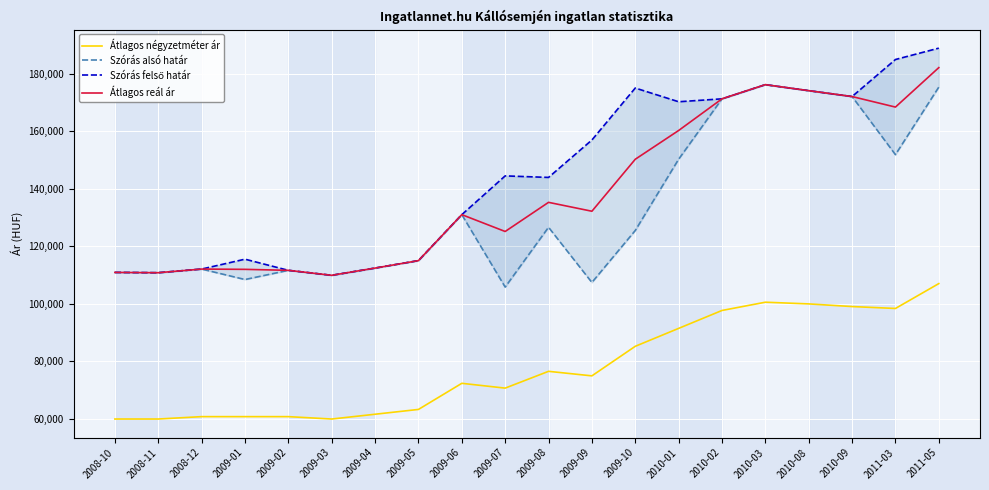

What are all the series names shown in the legend?

Átlagos négyzetméter ár, Szórás alsó határ, Szórás felső határ, Átlagos reál ár